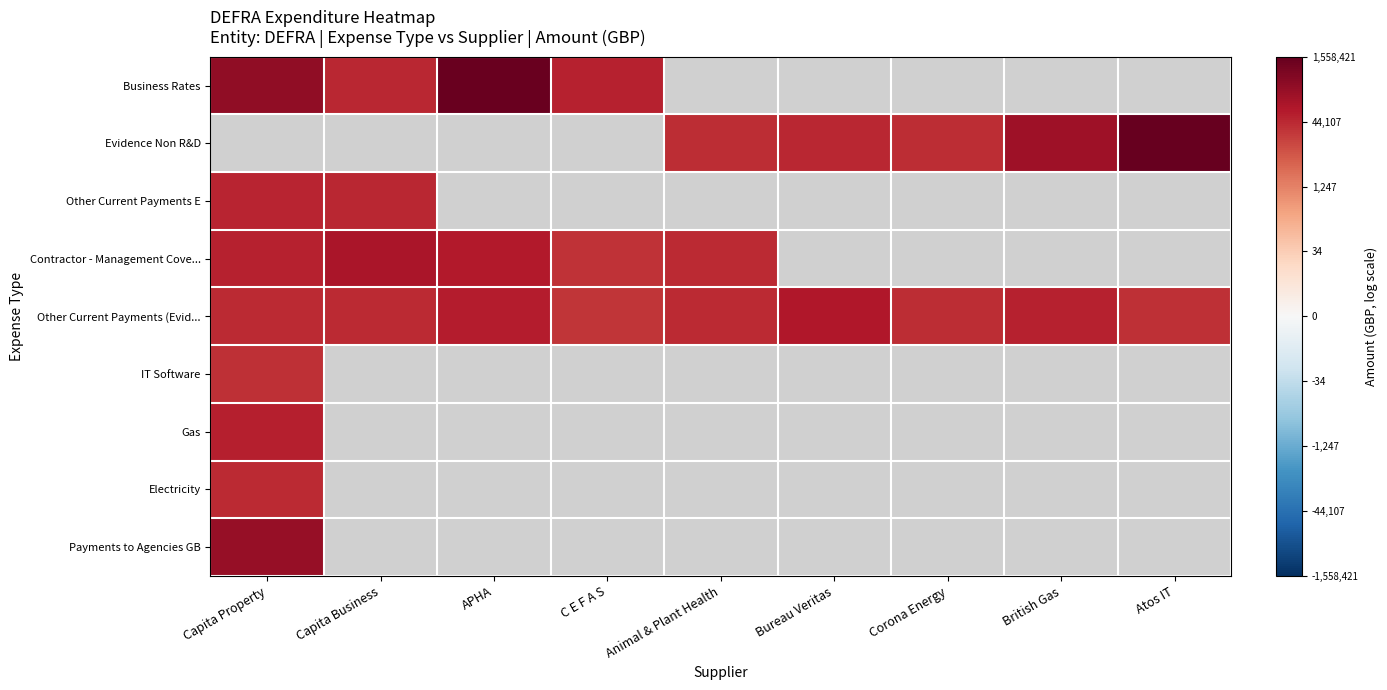

What is the smallest value displayed?

10.1